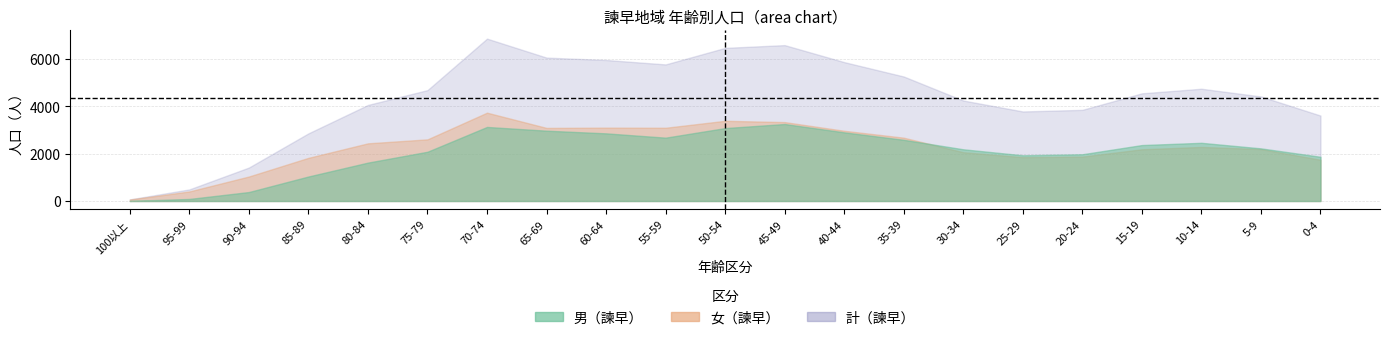

What are all the series names shown in the legend?

男（諫早）, 女（諫早）, 計（諫早）